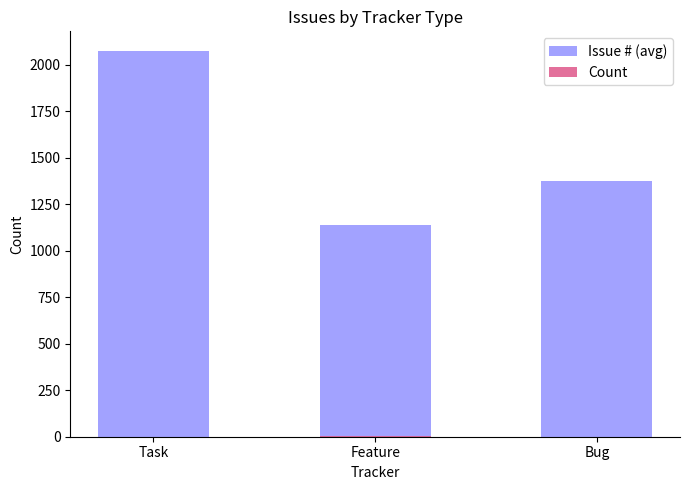

How many values in the Count series exceed 1?

1